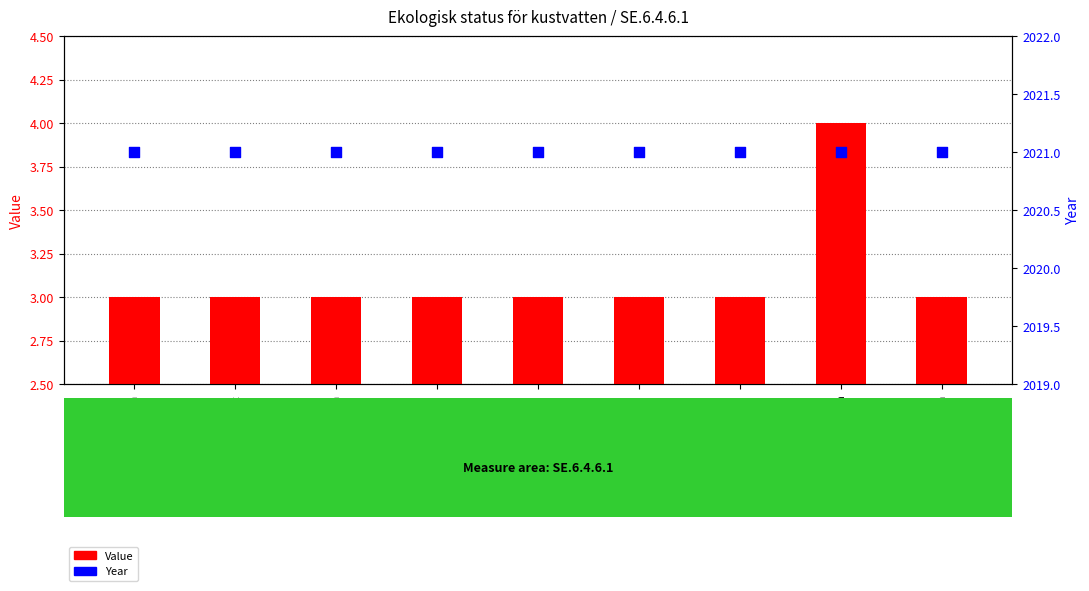

Which series has the widest spread of Y values?

Value